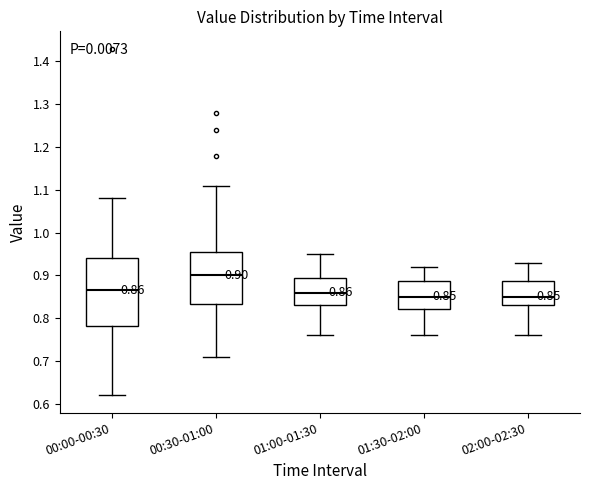

Comparing the boxes themselves (not the whiskers), which one is the tallest?

00:00-00:30